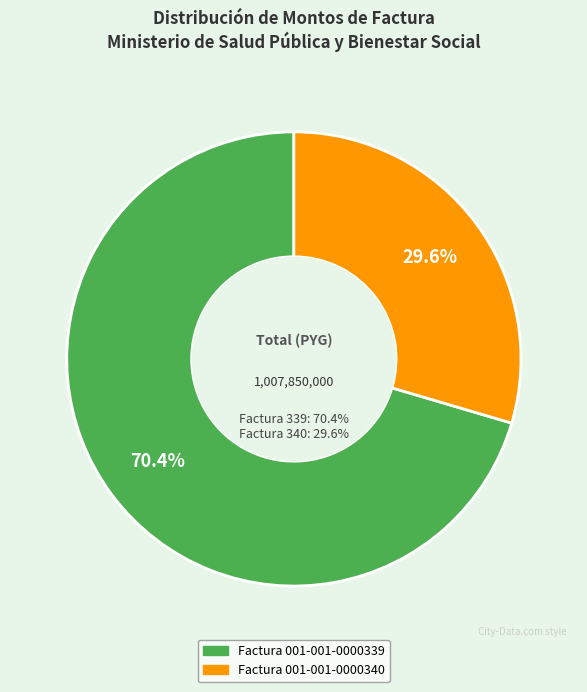

What is the change in value from Factura 001-001-0000339 to Factura 001-001-0000340?

-412009080